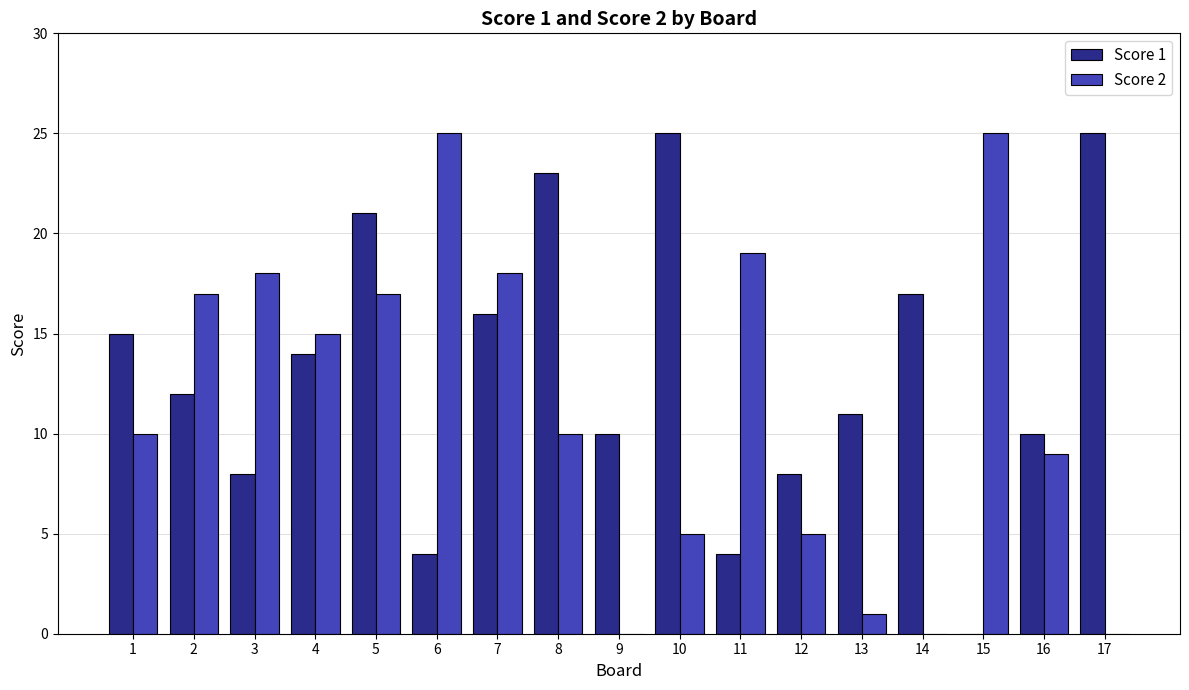

True or false: Score 2 has a value of 5 at 1.

False